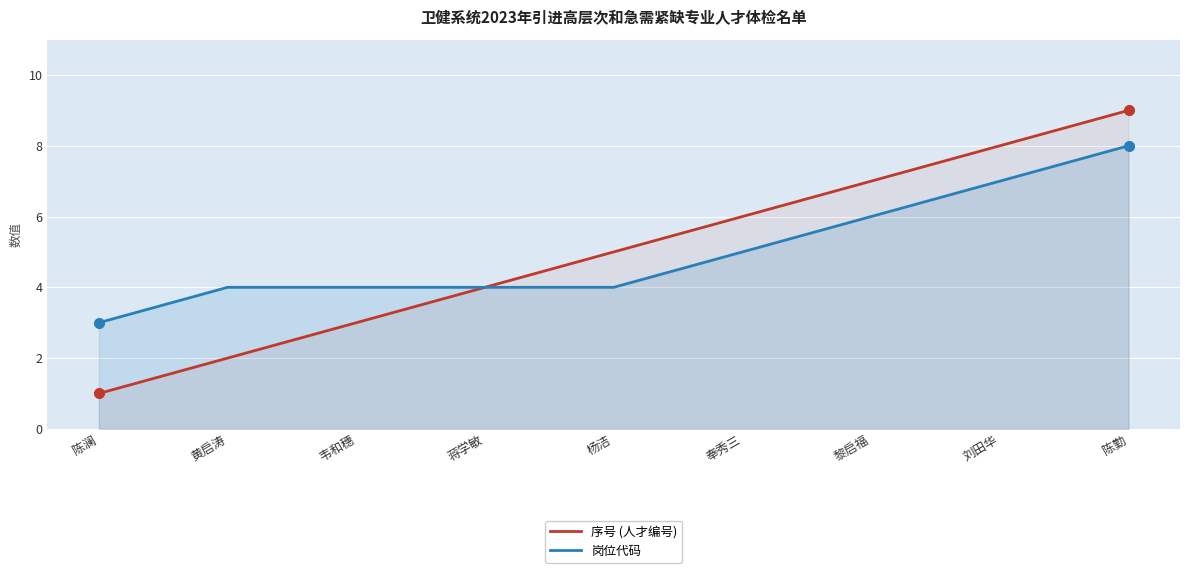

Which label corresponds to the largest value in the chart?

陈勤